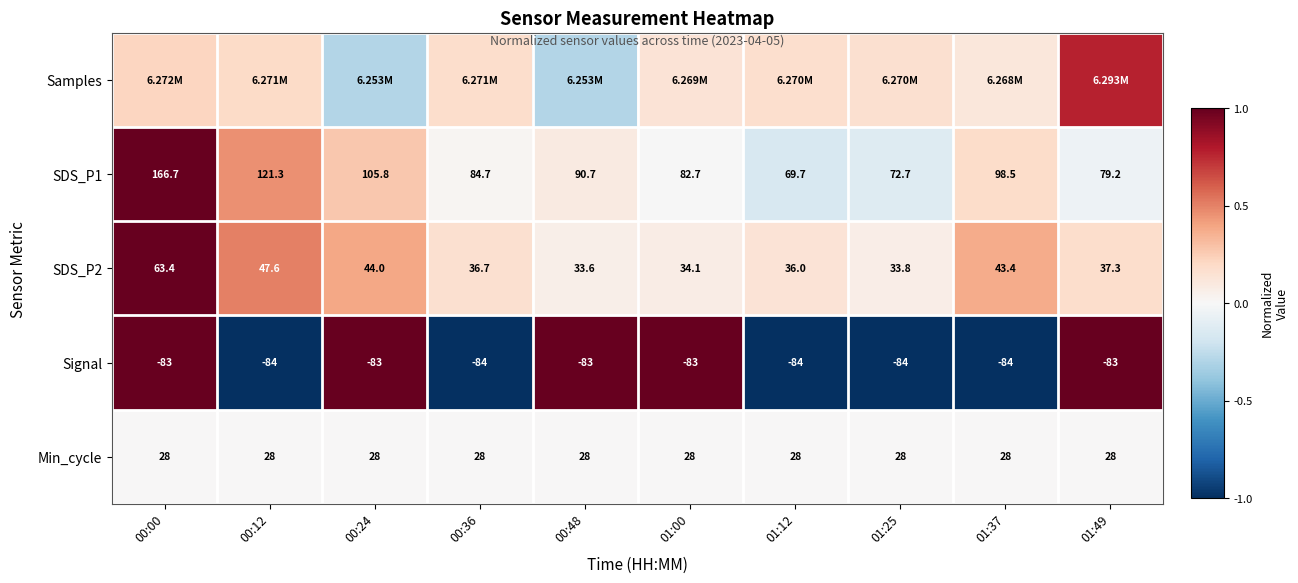

The value of SDS_P1 at 01:00 is -0.0. True or false?

True